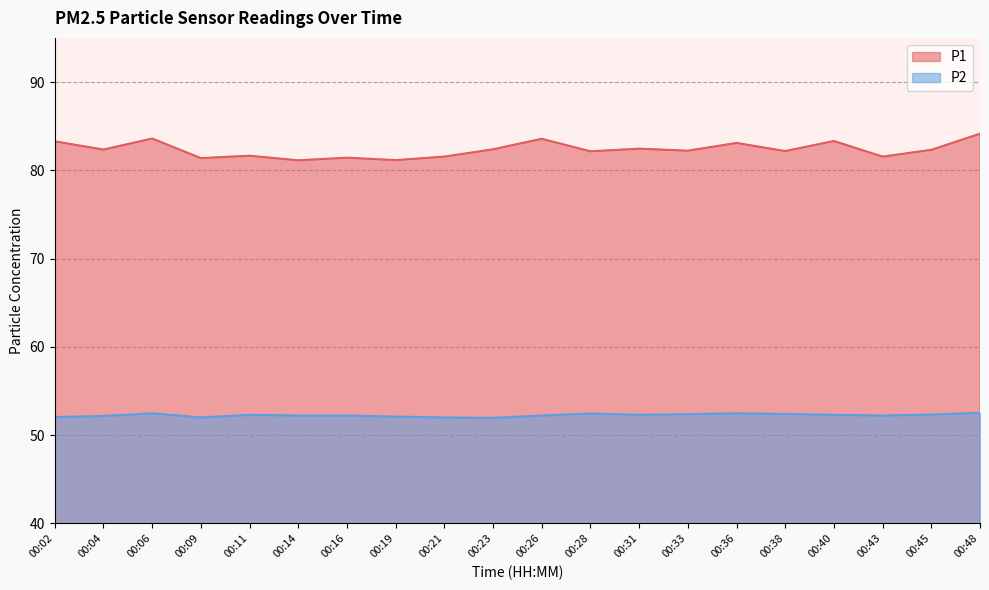

At which category is the sum across all series the highest?

00:48